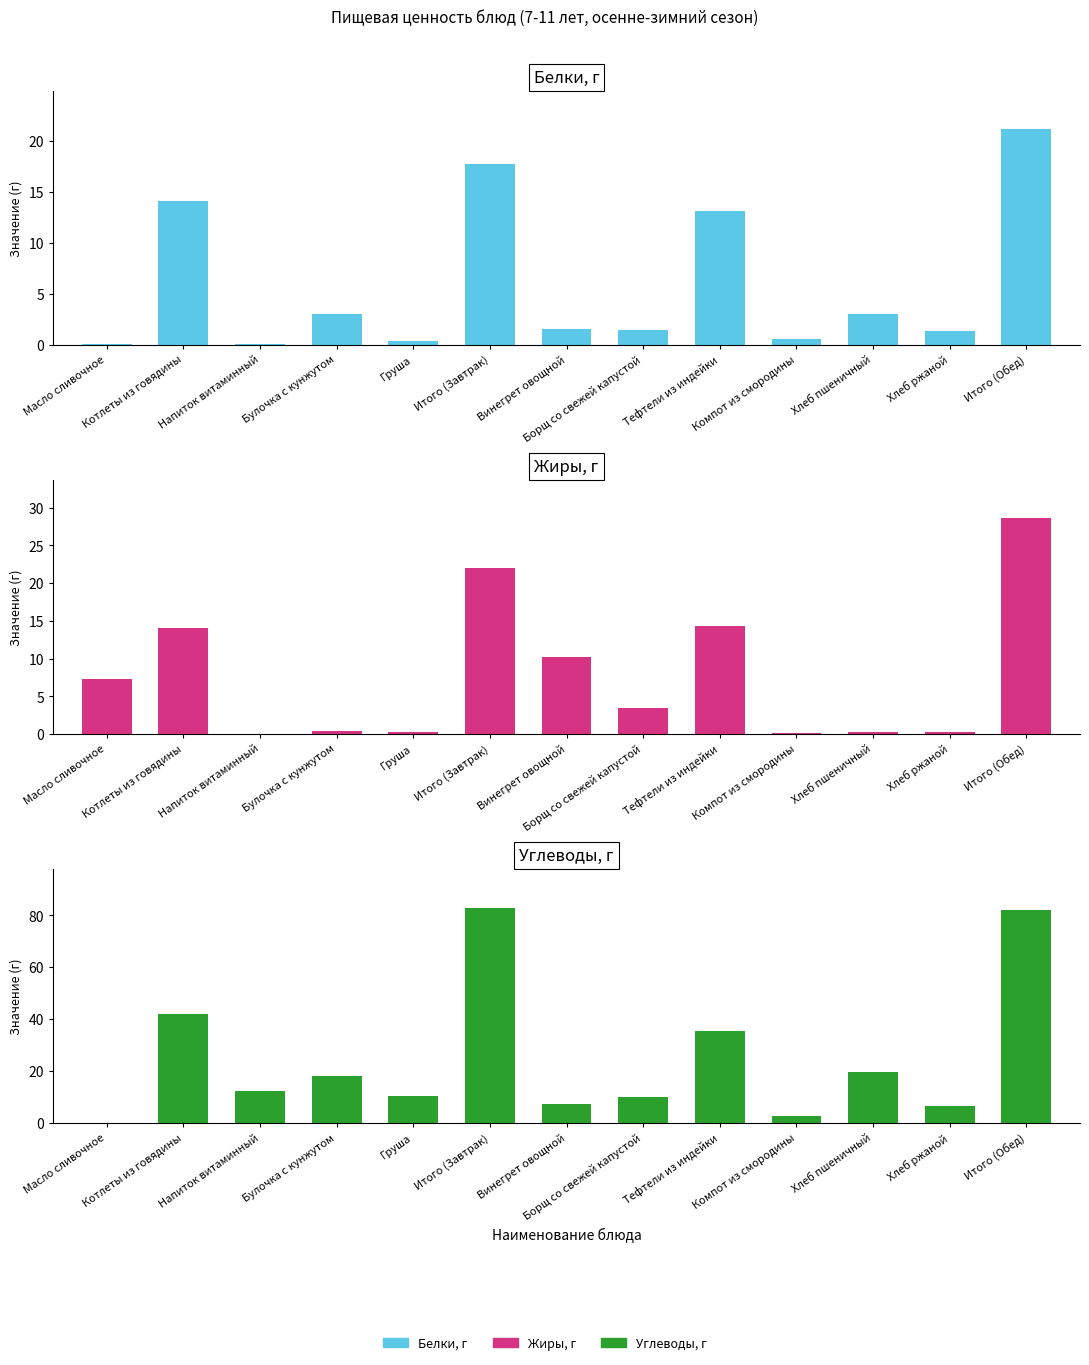

What is the maximum value for Белки, г?

21.2